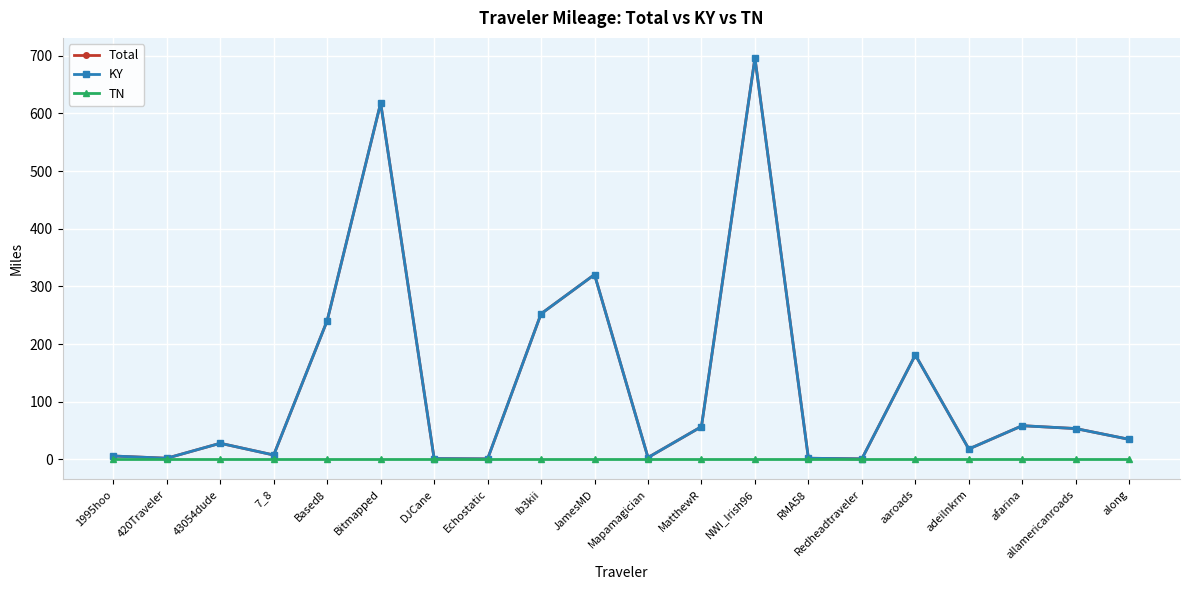

The value of Total at 7_8 is 10.5. True or false?

False